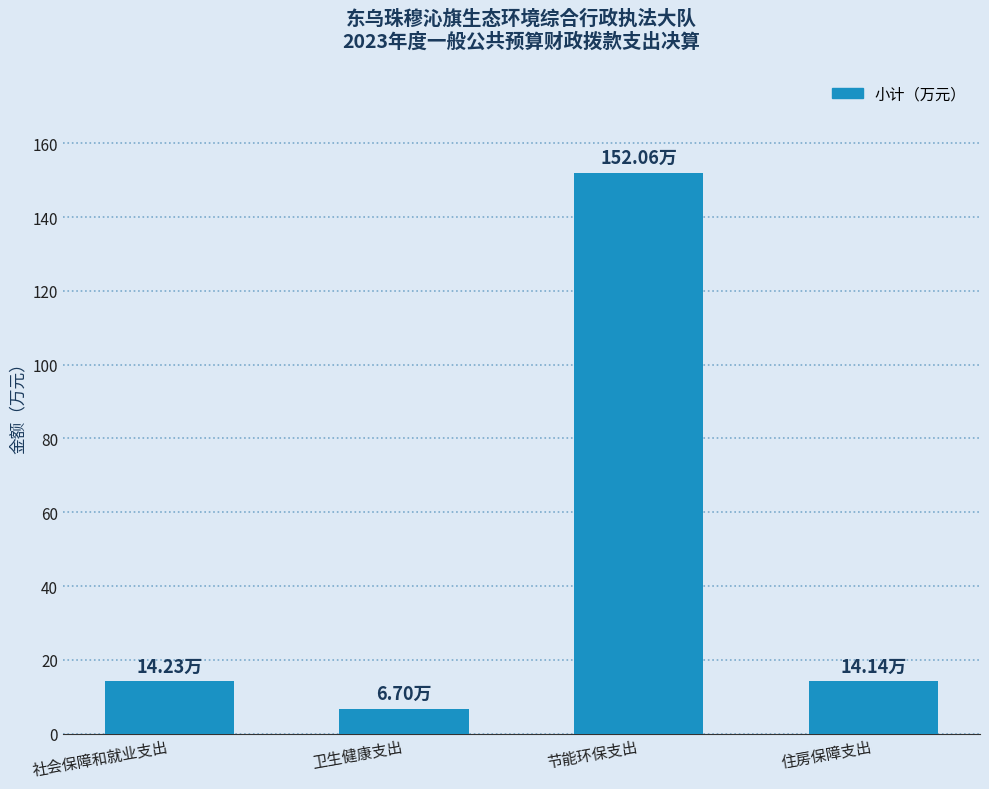

What is the label of the 1st bar from the left?

社会保障和就业支出